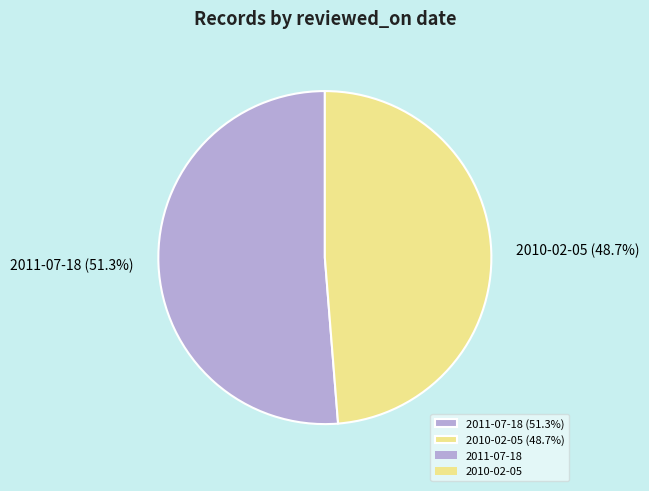

To the nearest percent, what is the average slice percentage?

50%